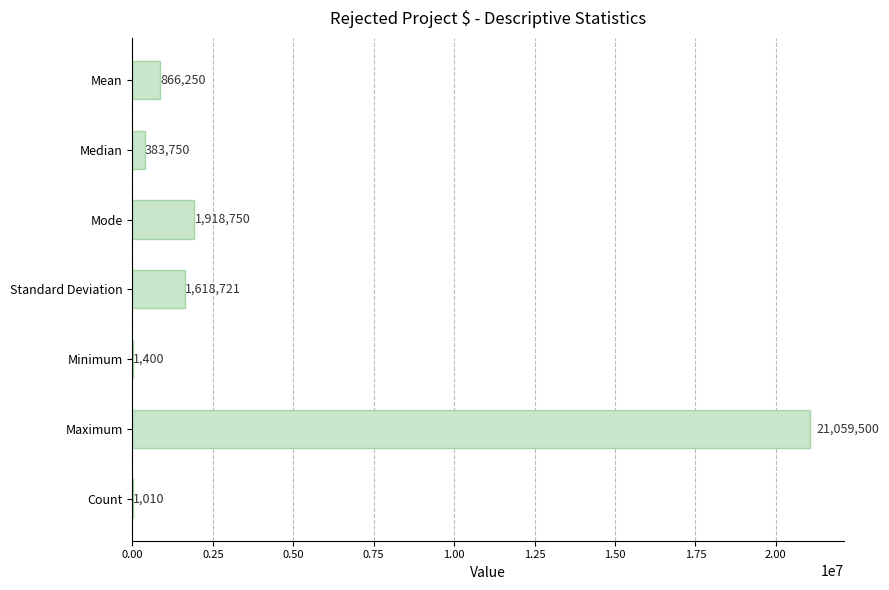

What is the sum of all values?

25849381.7